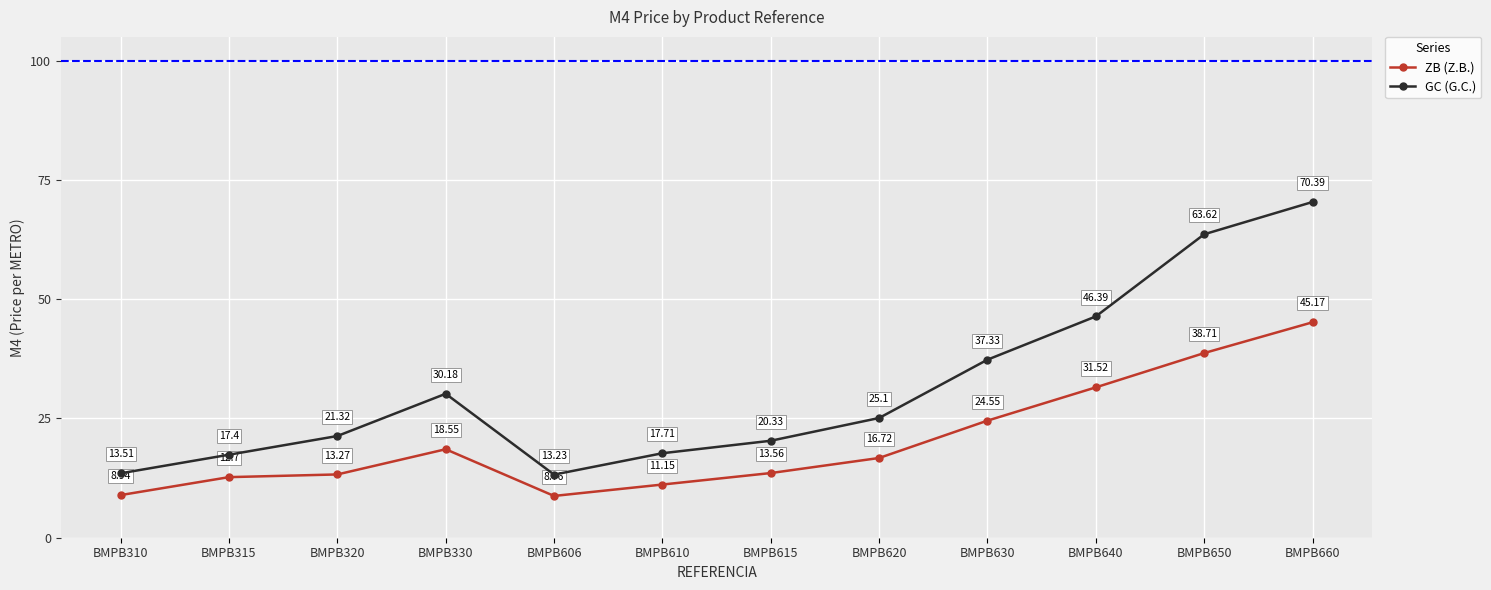

What are all the series names shown in the legend?

ZB (Z.B.), GC (G.C.)